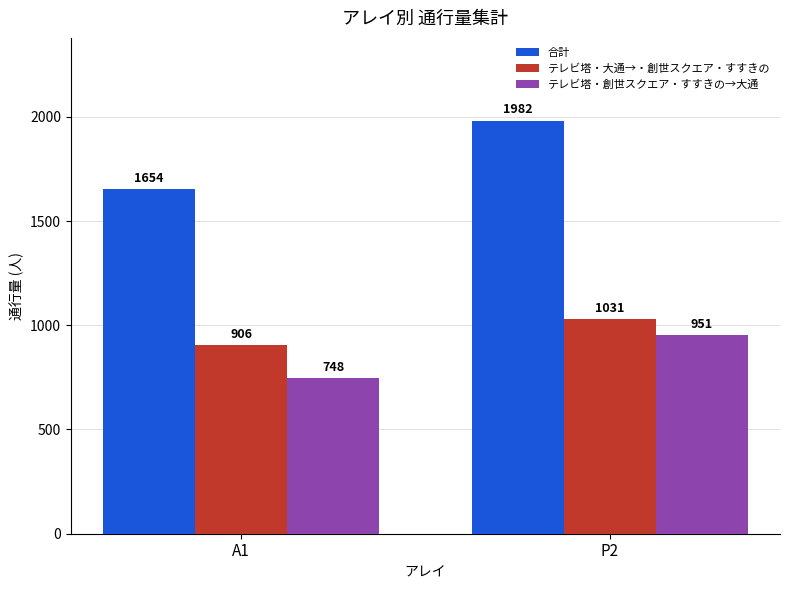

What is the value of the テレビ塔・大通→・創世スクエア・すすきの bar at the 2nd from the left?

1031